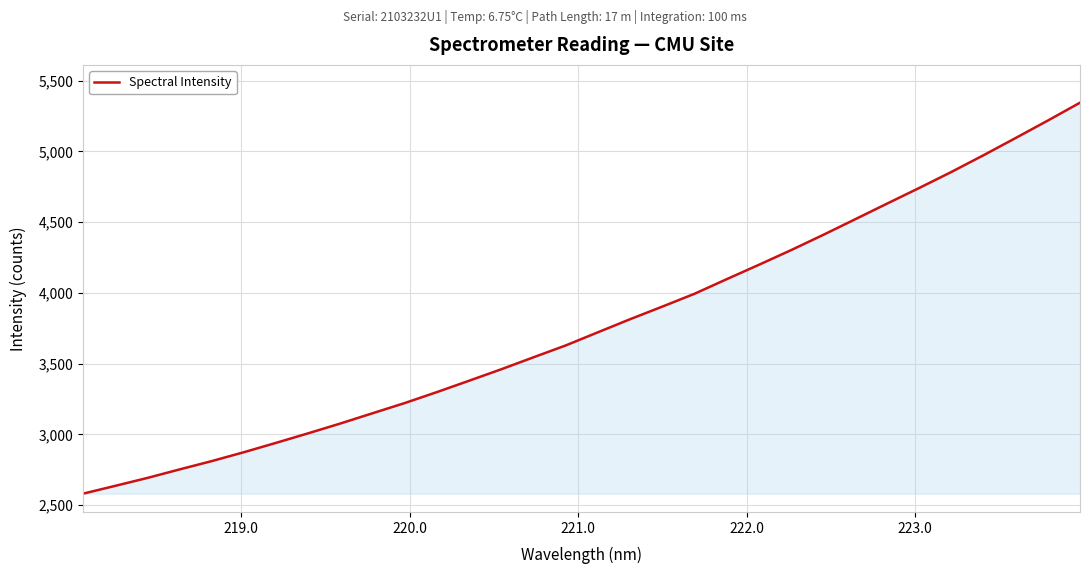

What is the greatest value displayed?

5345.0